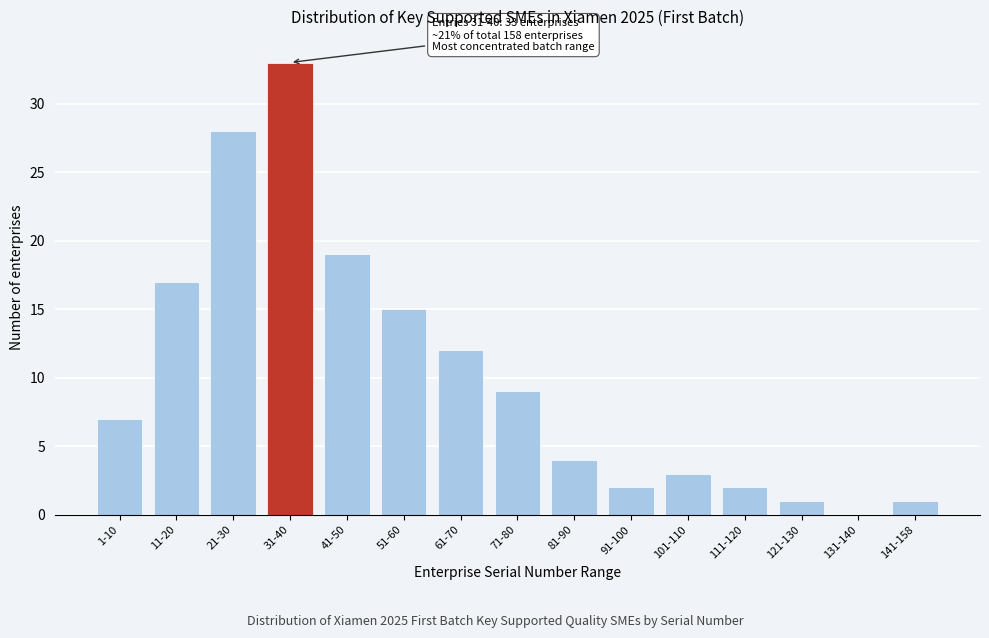

What is the sum of the values at 31-40 and 111-120?

35